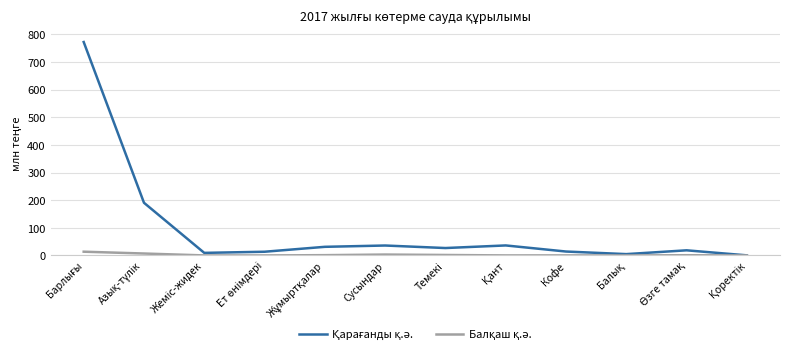

True or false: Қарағанды қ.ә. and Балқаш қ.ә. intersect in this chart.

False